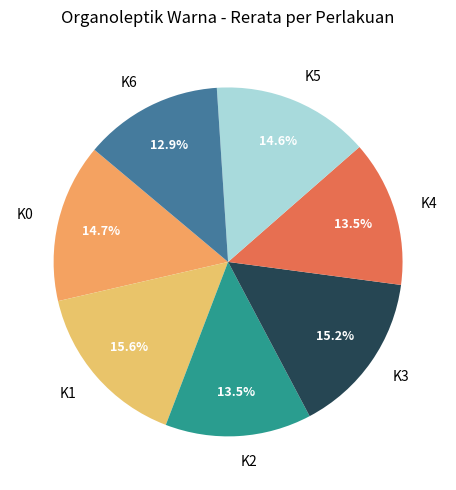

Combined, what portion of the pie is K0 and K1?

30.3%